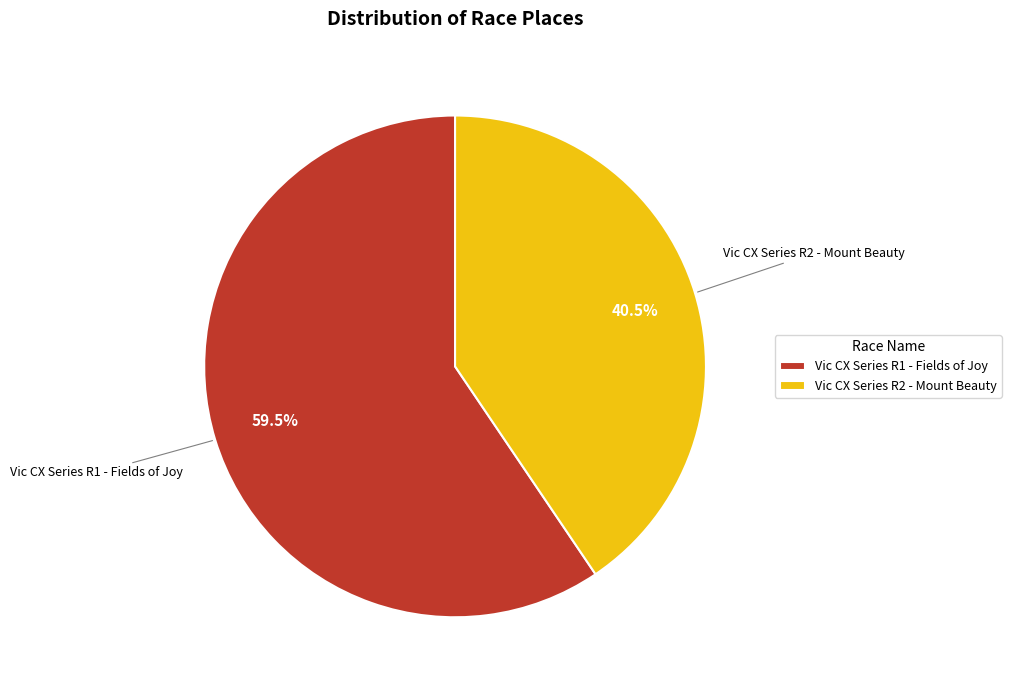

Approximately how many times larger is the value at Vic CX Series R2 - Mount Beauty compared to Vic CX Series R1 - Fields of Joy?

0.7